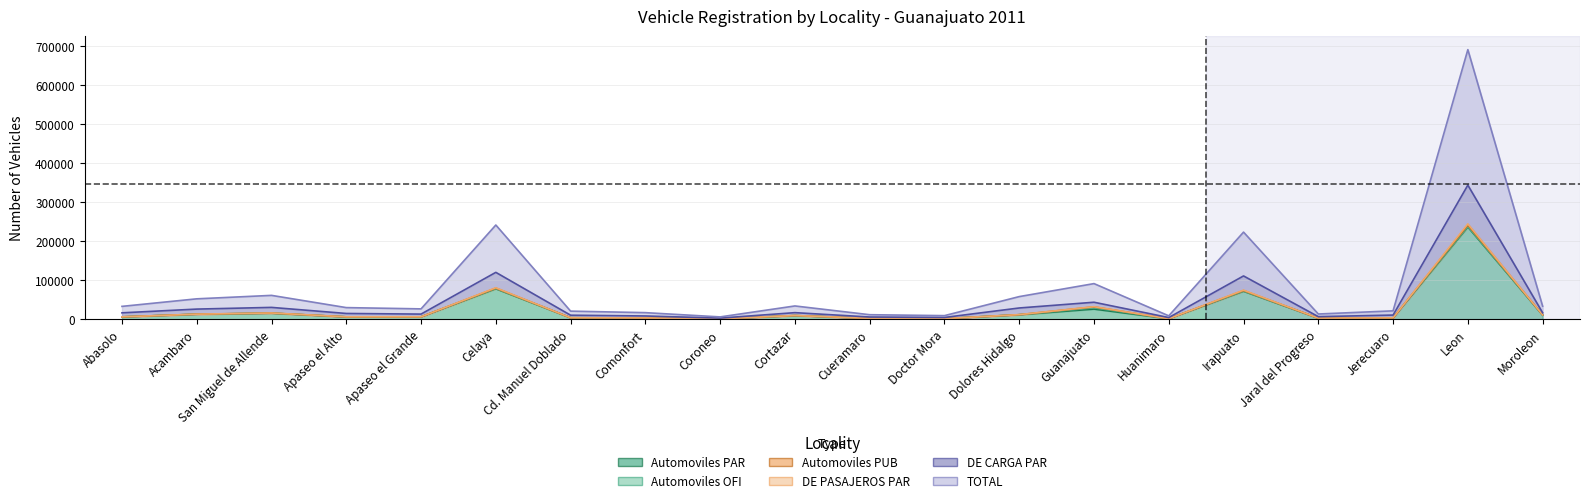

What is the label of the 16th point from the right?

Apaseo el Grande